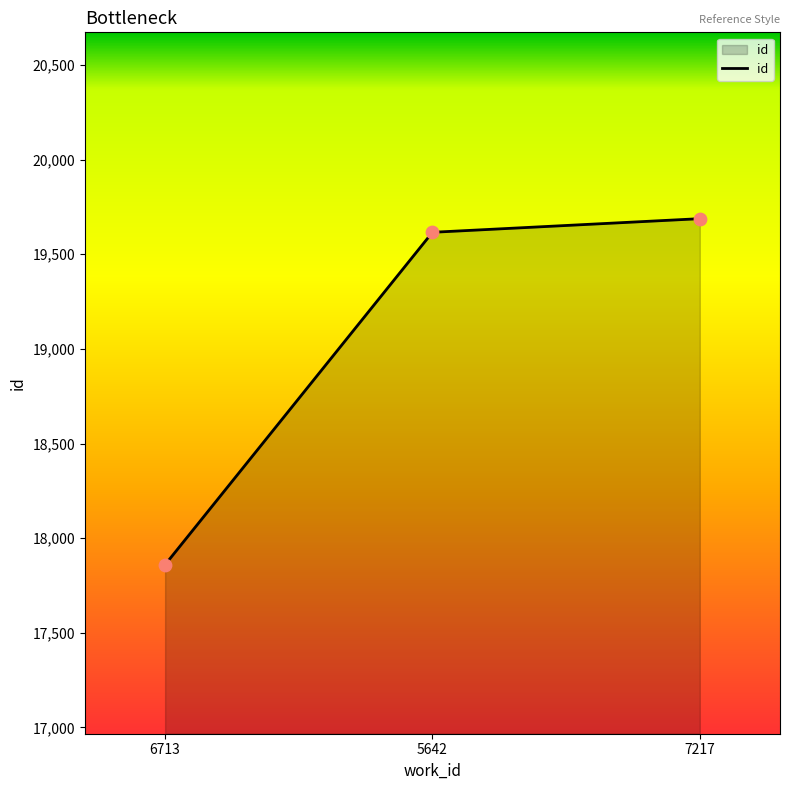

Which has a higher value, 7217 or 6713?

7217